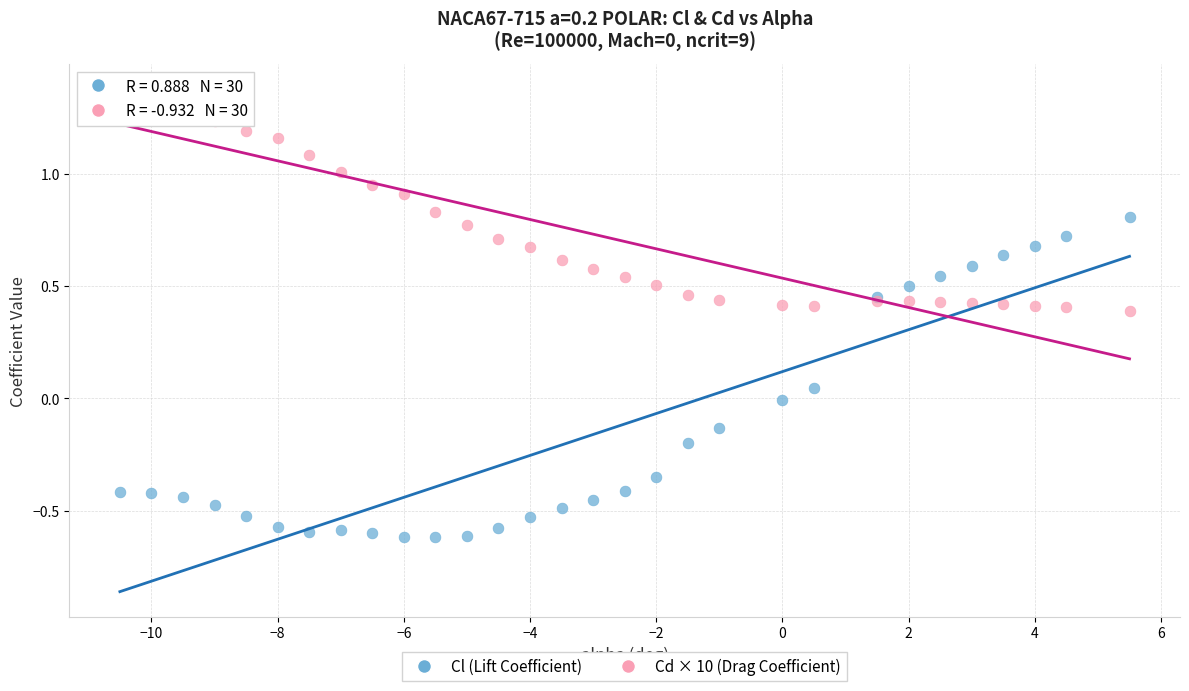

Which series has the widest spread of Y values?

Cl (Lift Coefficient)